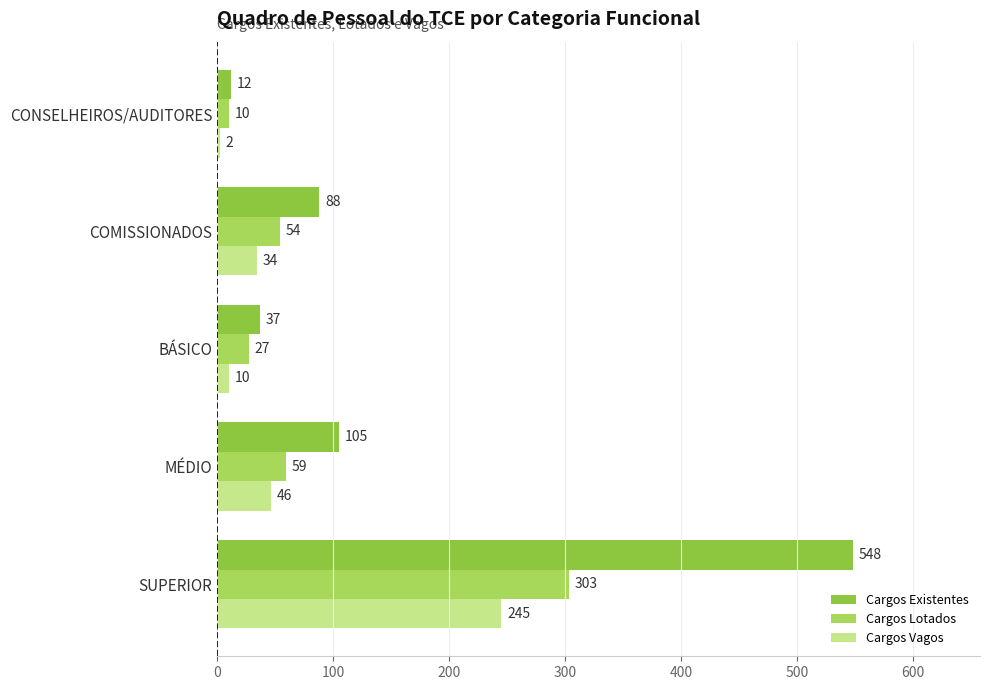

How many data points in Cargos Vagos are less than 34?

2